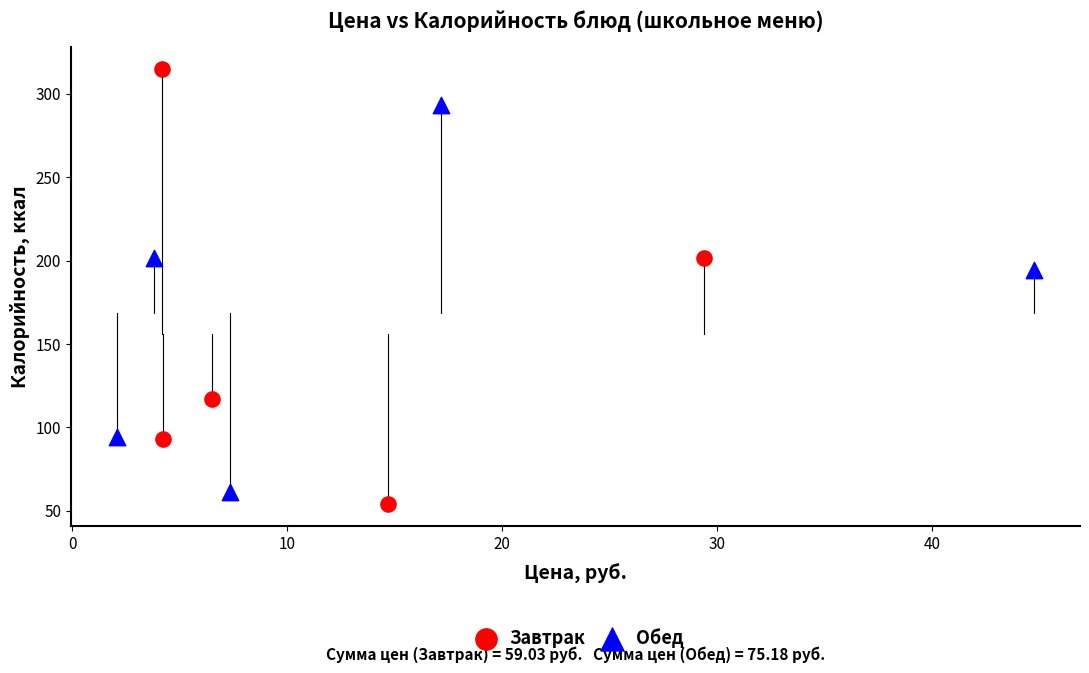

Which series has the largest Y range (max minus min)?

Завтрак